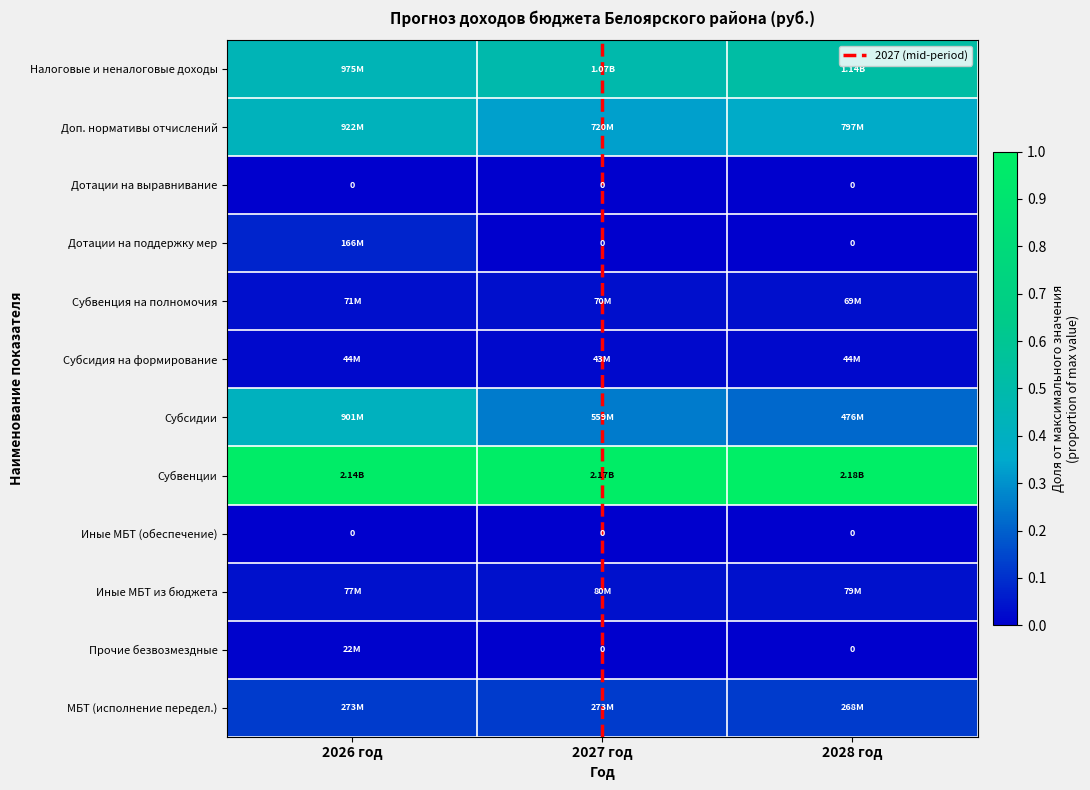

Which series has the largest range (max minus min)?

Субсидии